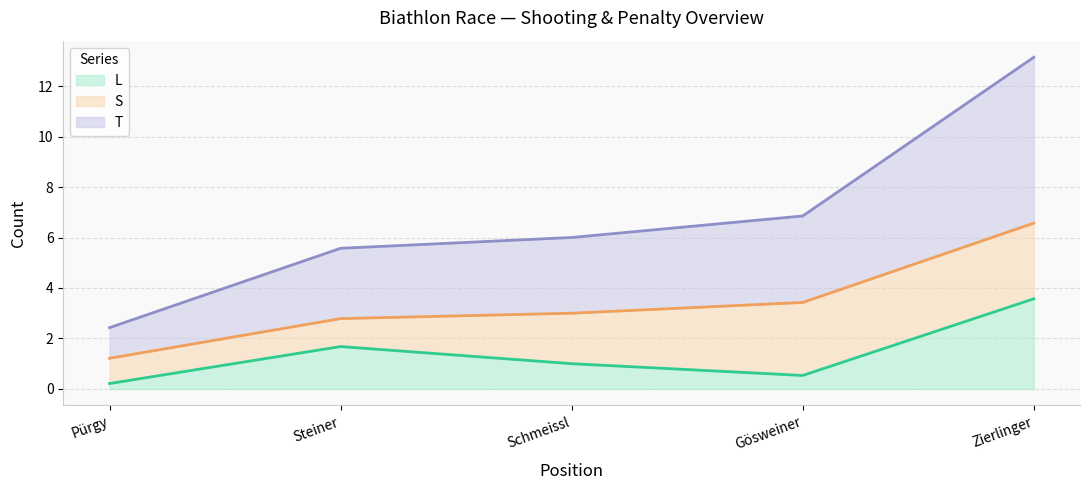

At which category is the sum across all series the highest?

Zierlinger